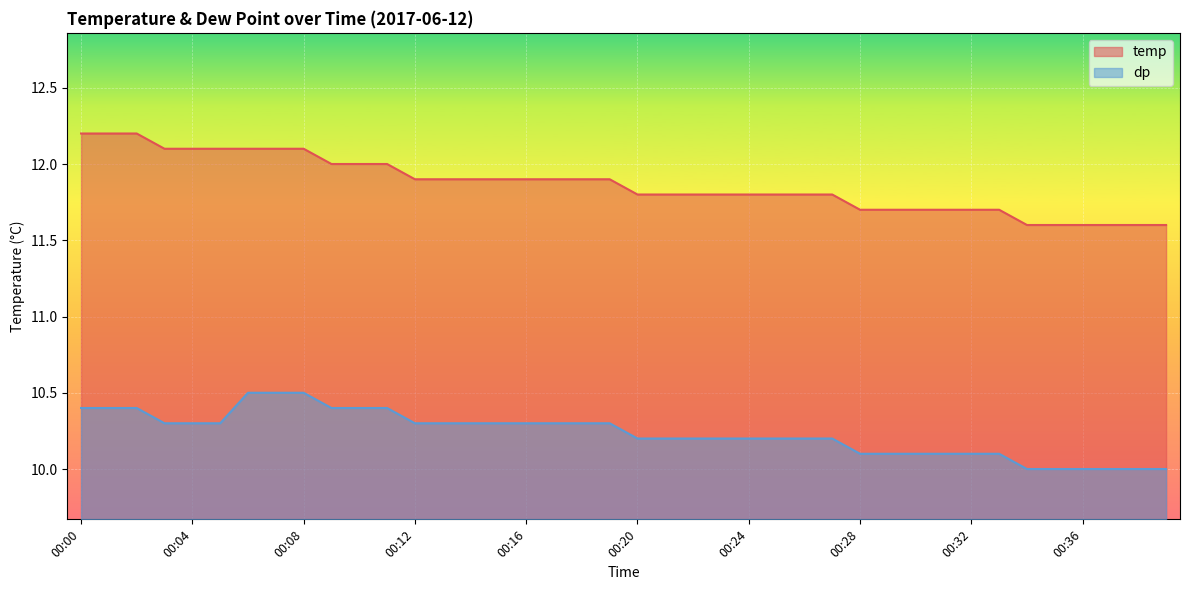

What is the sum of all temp values?

474.6